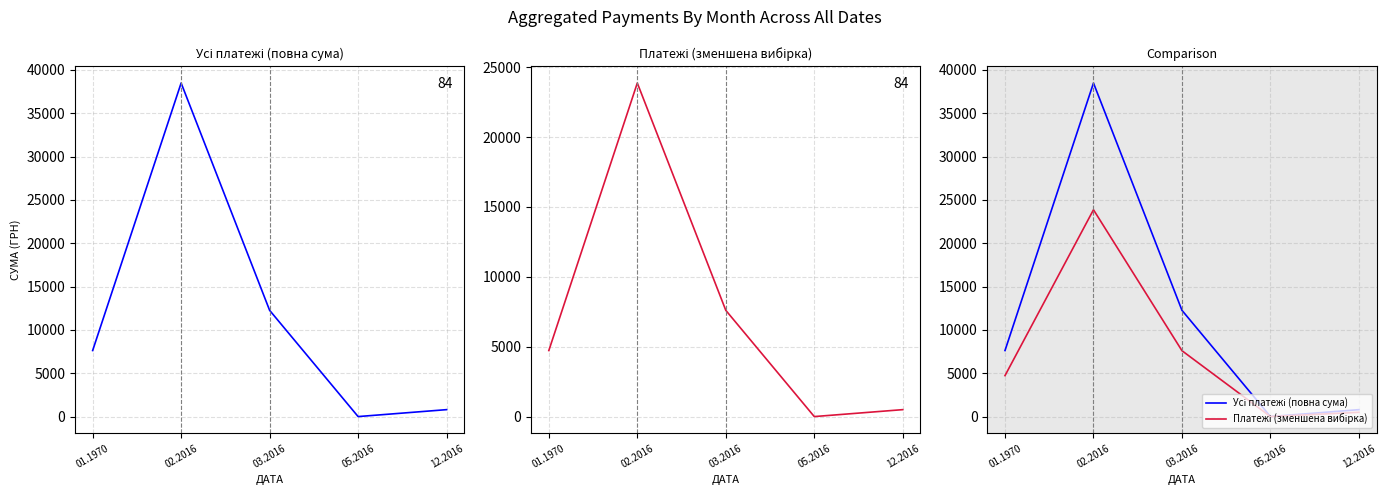

What is the greatest value displayed?

38491.2